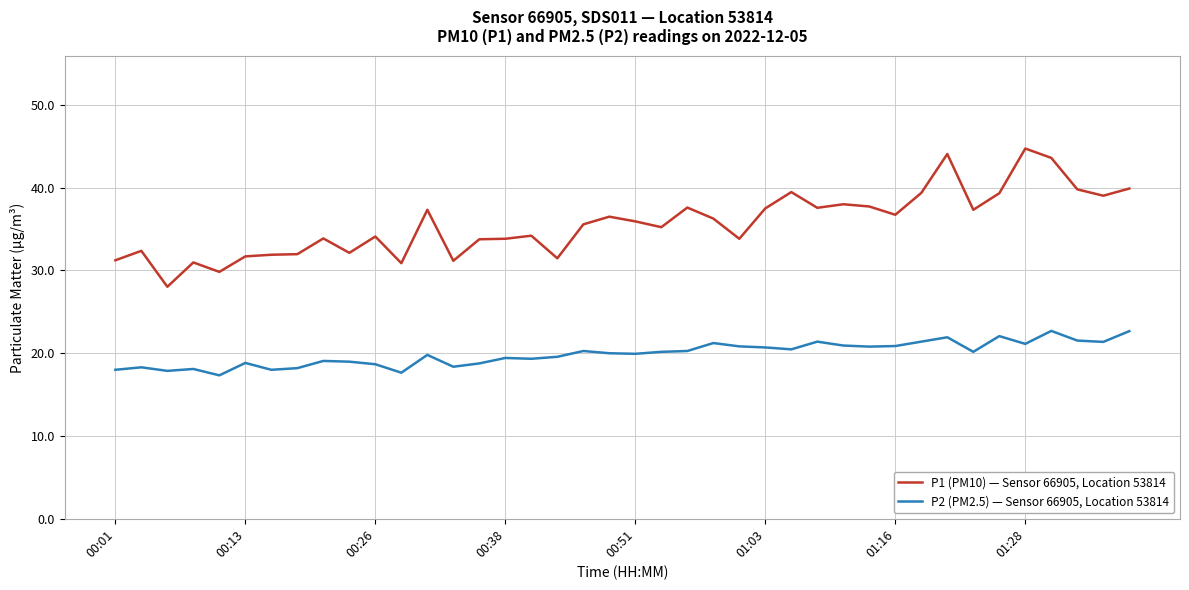

Which series has the largest total across all categories?

P1 (PM10) — Sensor 66905, Location 53814